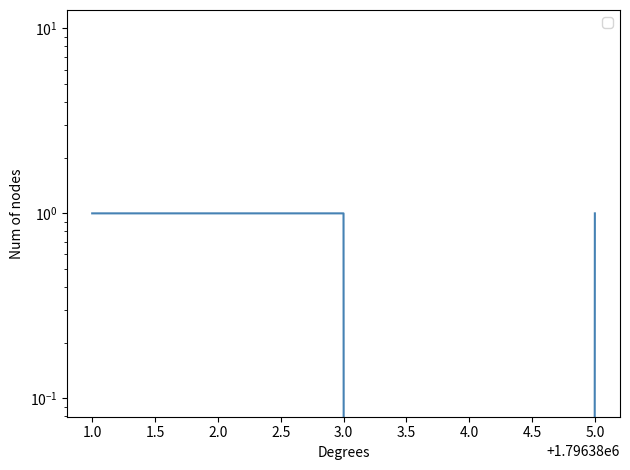

Count the number of data series in this chart.

1